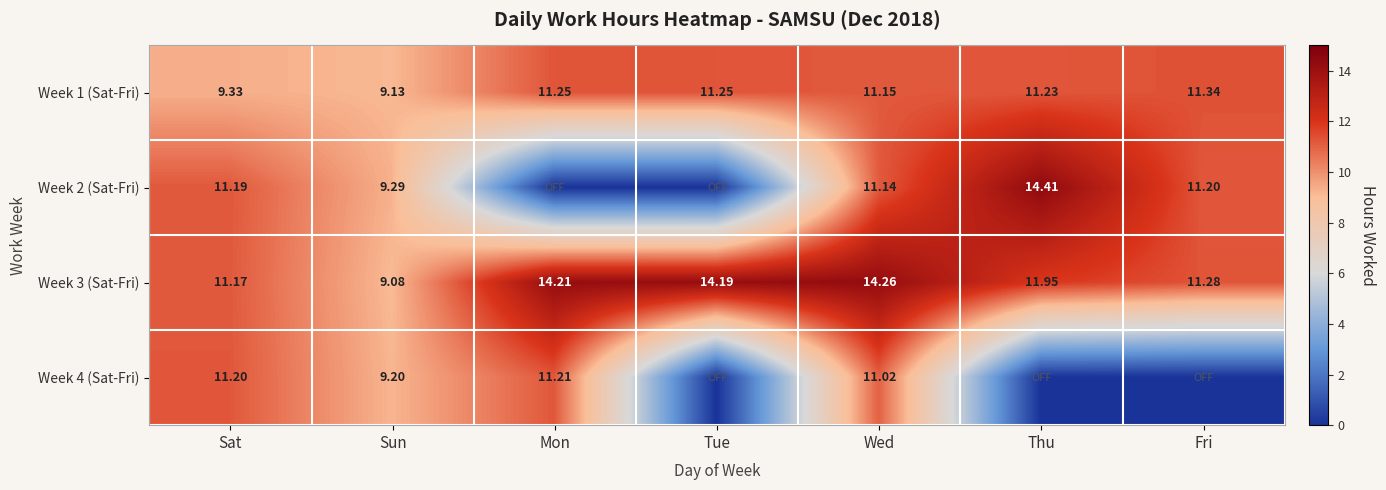

Is it true that Week 4 (Sat-Fri) equals 2.9 at Mon?

False